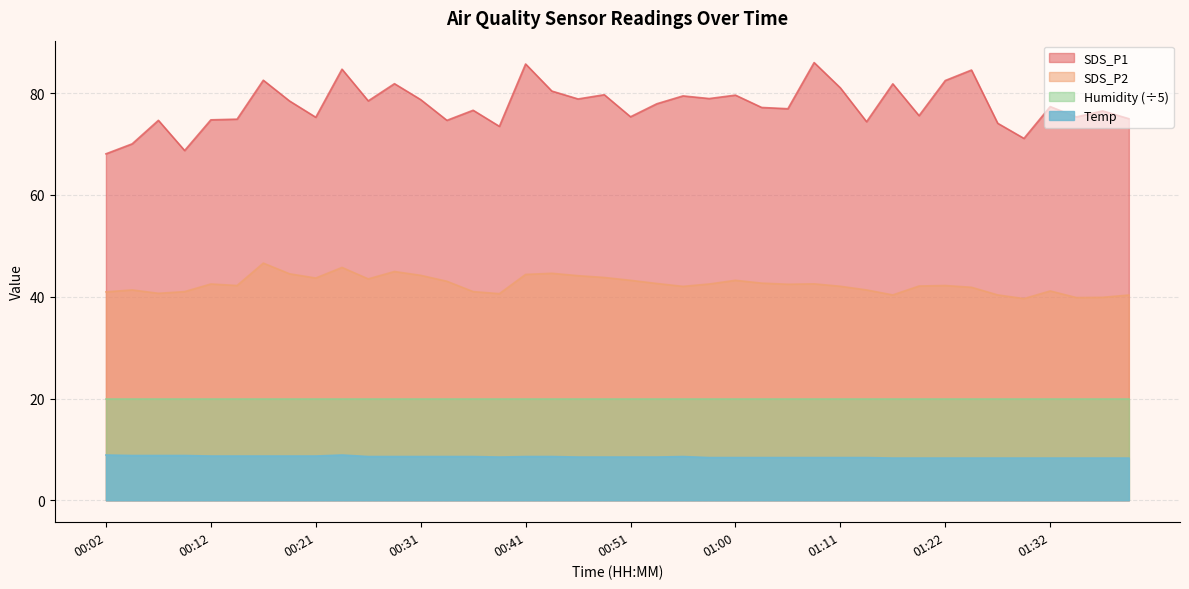

Does the chart display data point markers on the line(s)?

No